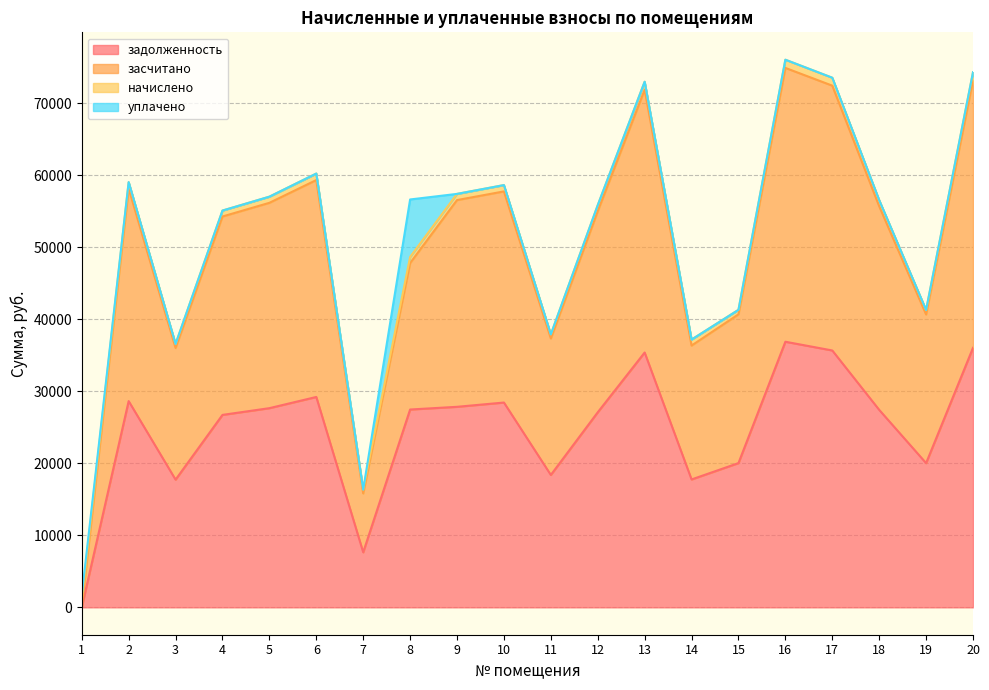

What is the value of the задолженность point at the 4th from the left?

26712.4